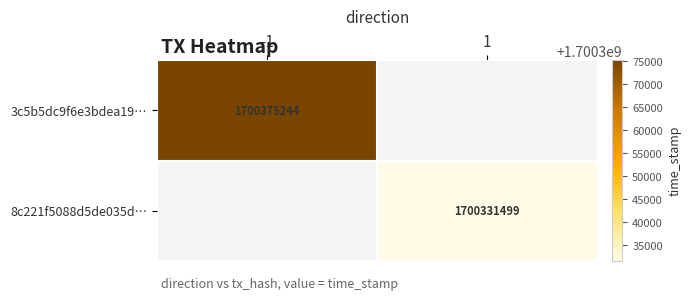

The 8c221f5088d5de035d… series shows 496756218 at 1. True or false?

False